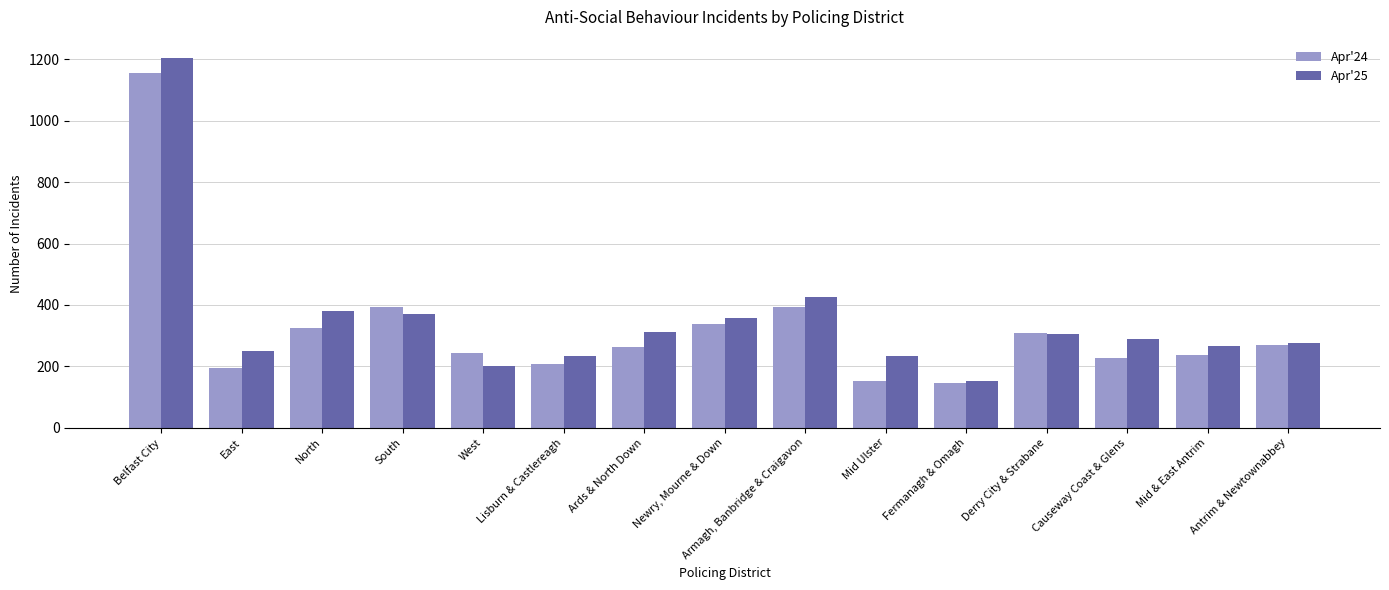

What is the difference between the maximum and minimum values in the Apr'24 series?

1010